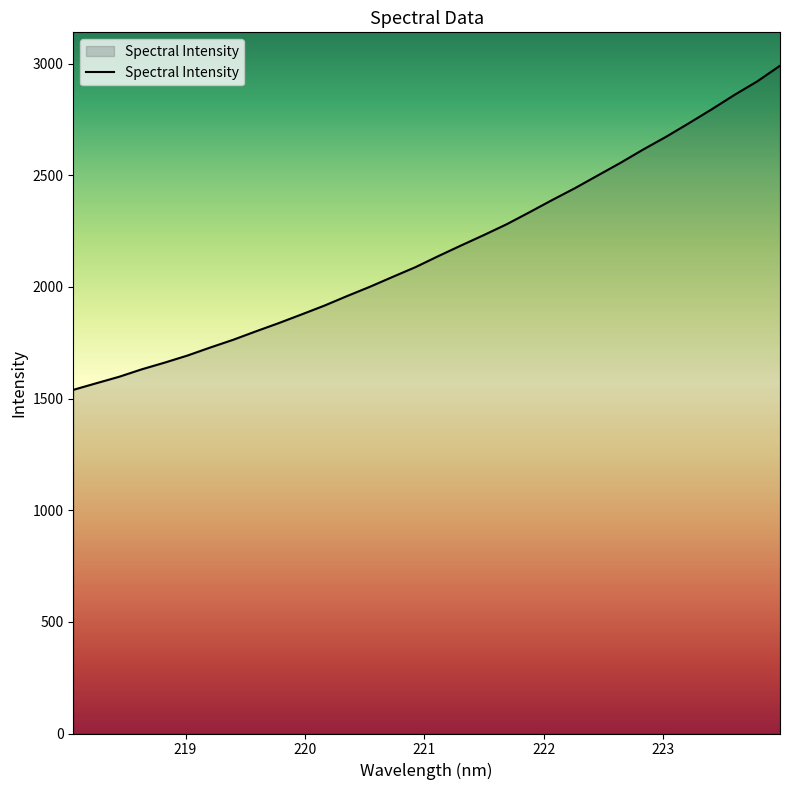

What is the sum of all values?

69354.9